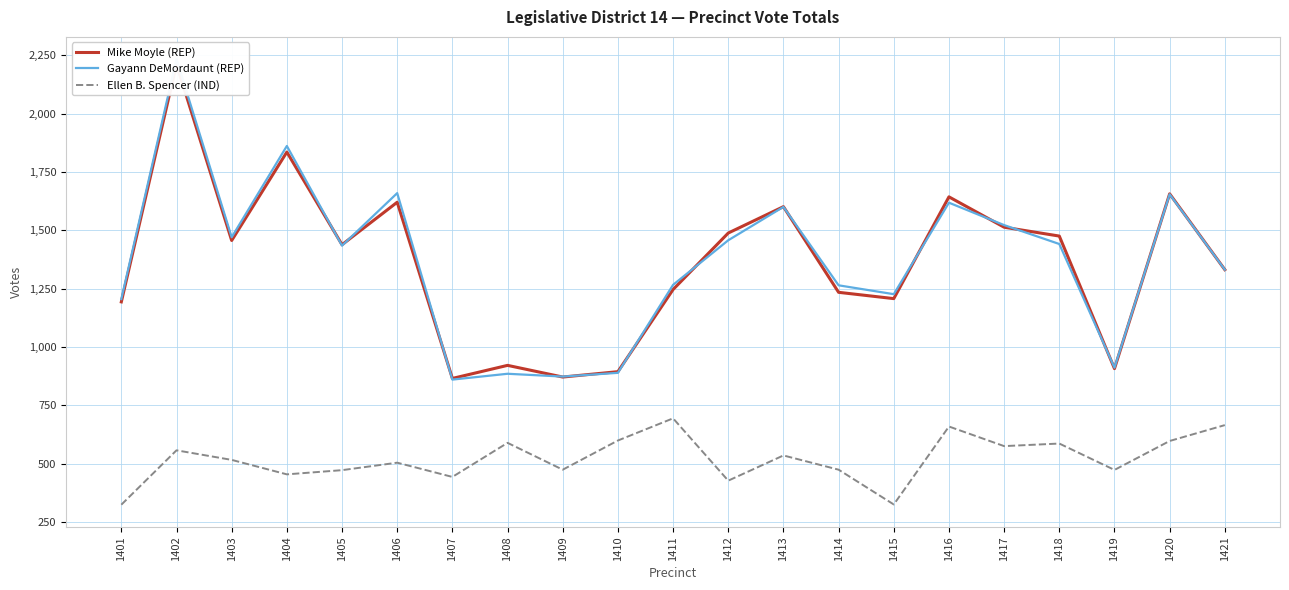

True or false: Ellen B. Spencer (IND) has a value of 557 at 1402.

True